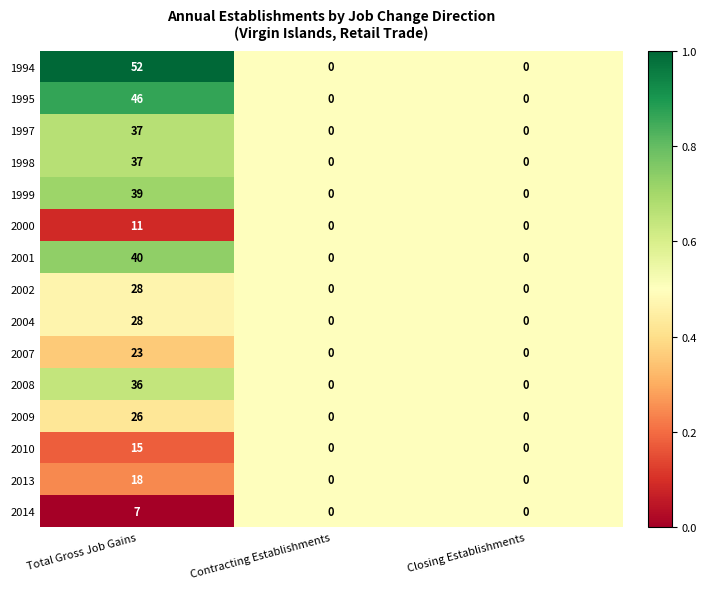

What is the spread (max minus min) of values at Total Gross Job Gains?

45